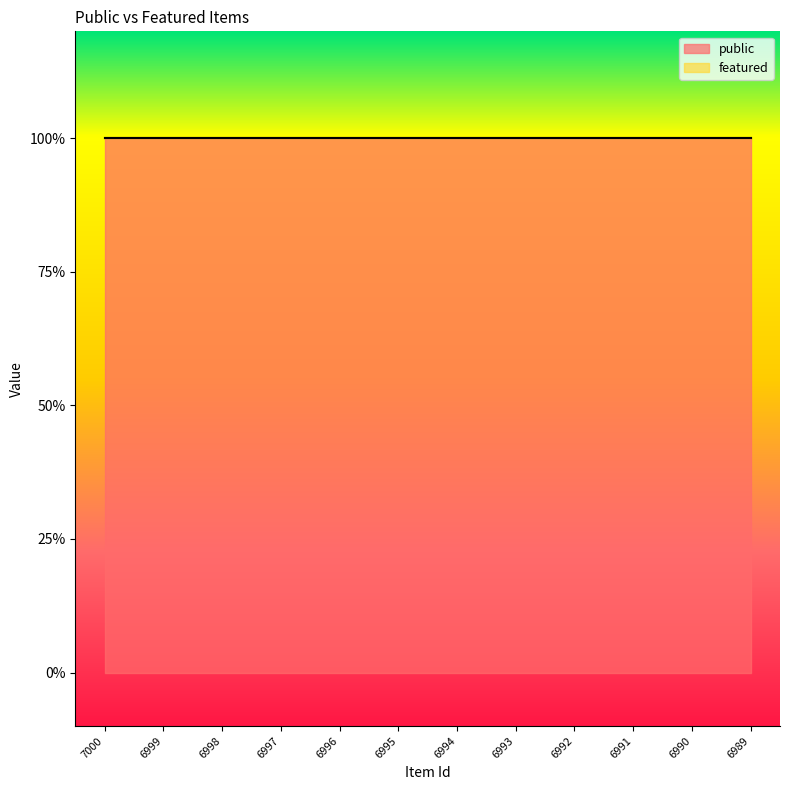

Which series has the largest range (max minus min)?

public